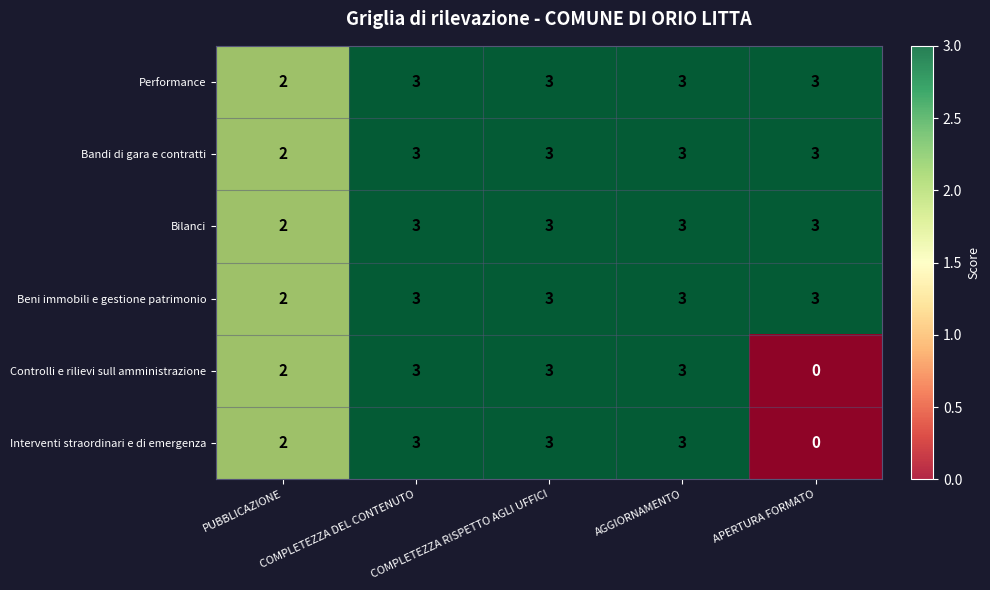

How many distinct data groups are displayed?

6